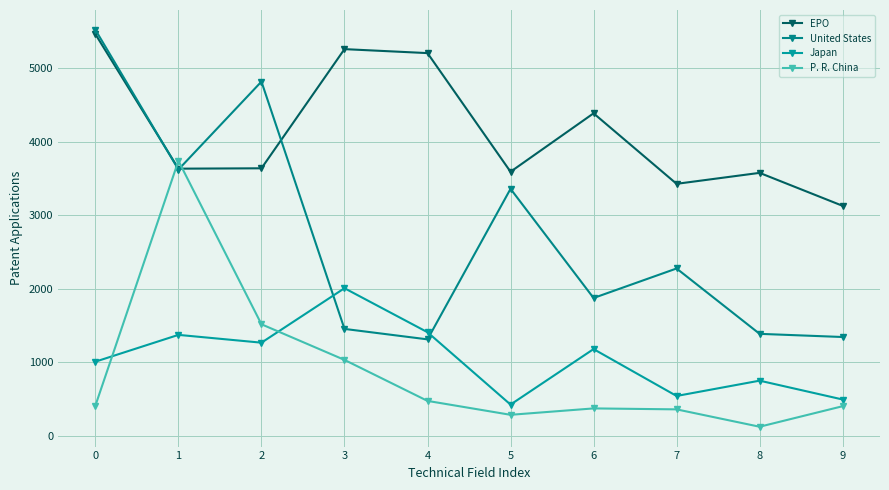

Is it true that EPO equals 3633 at 1?

True